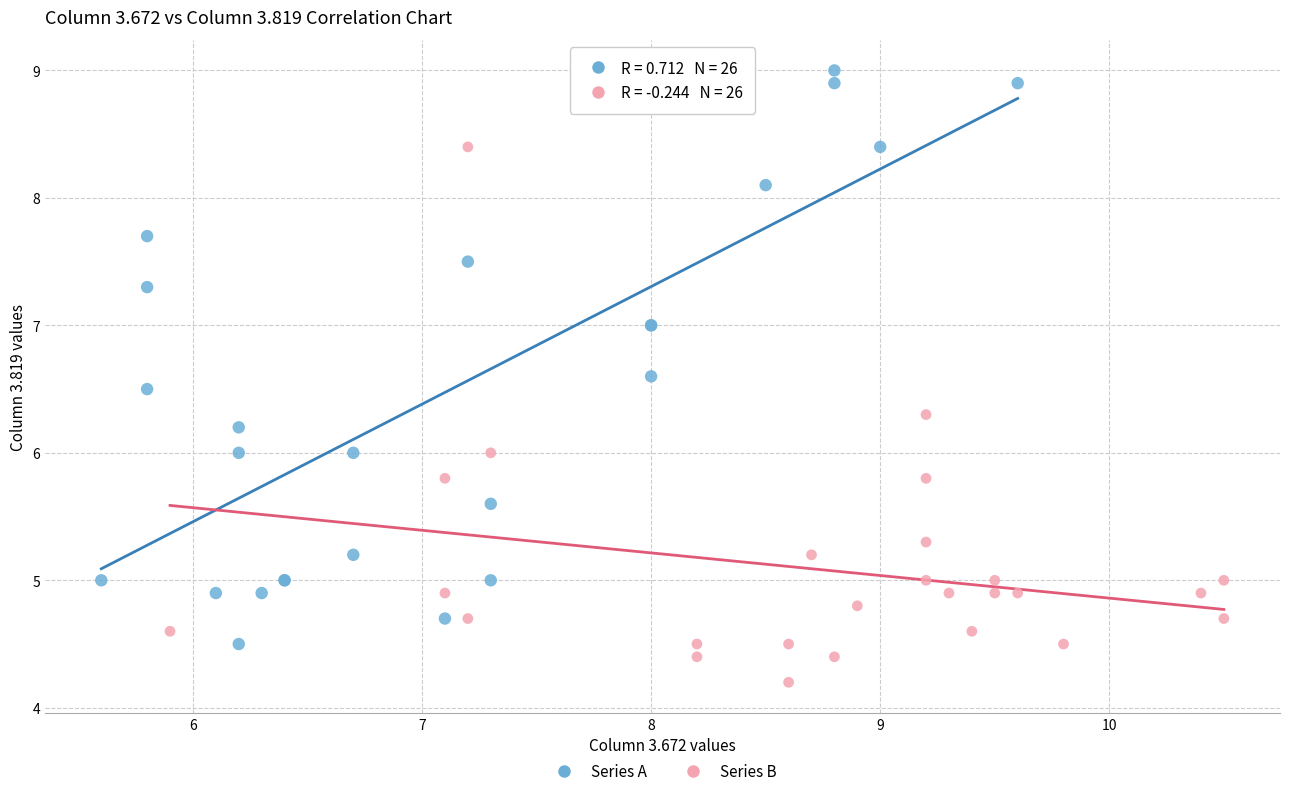

Which series reaches the maximum Y coordinate?

Series A